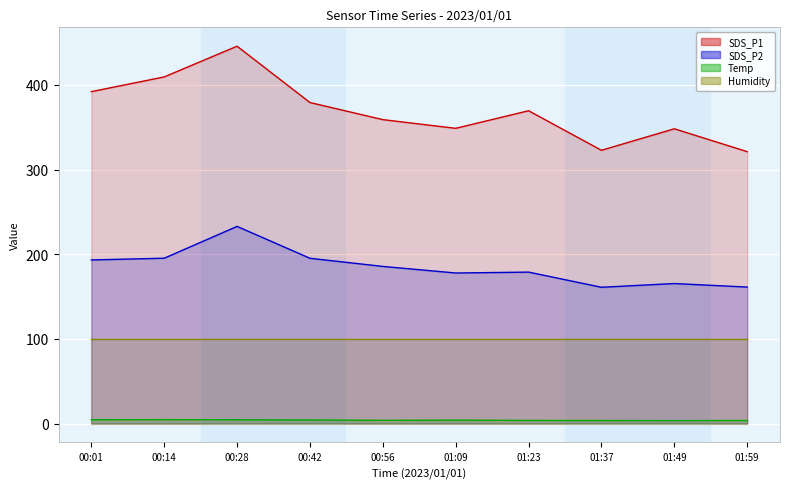

How many series are shown in this chart?

4